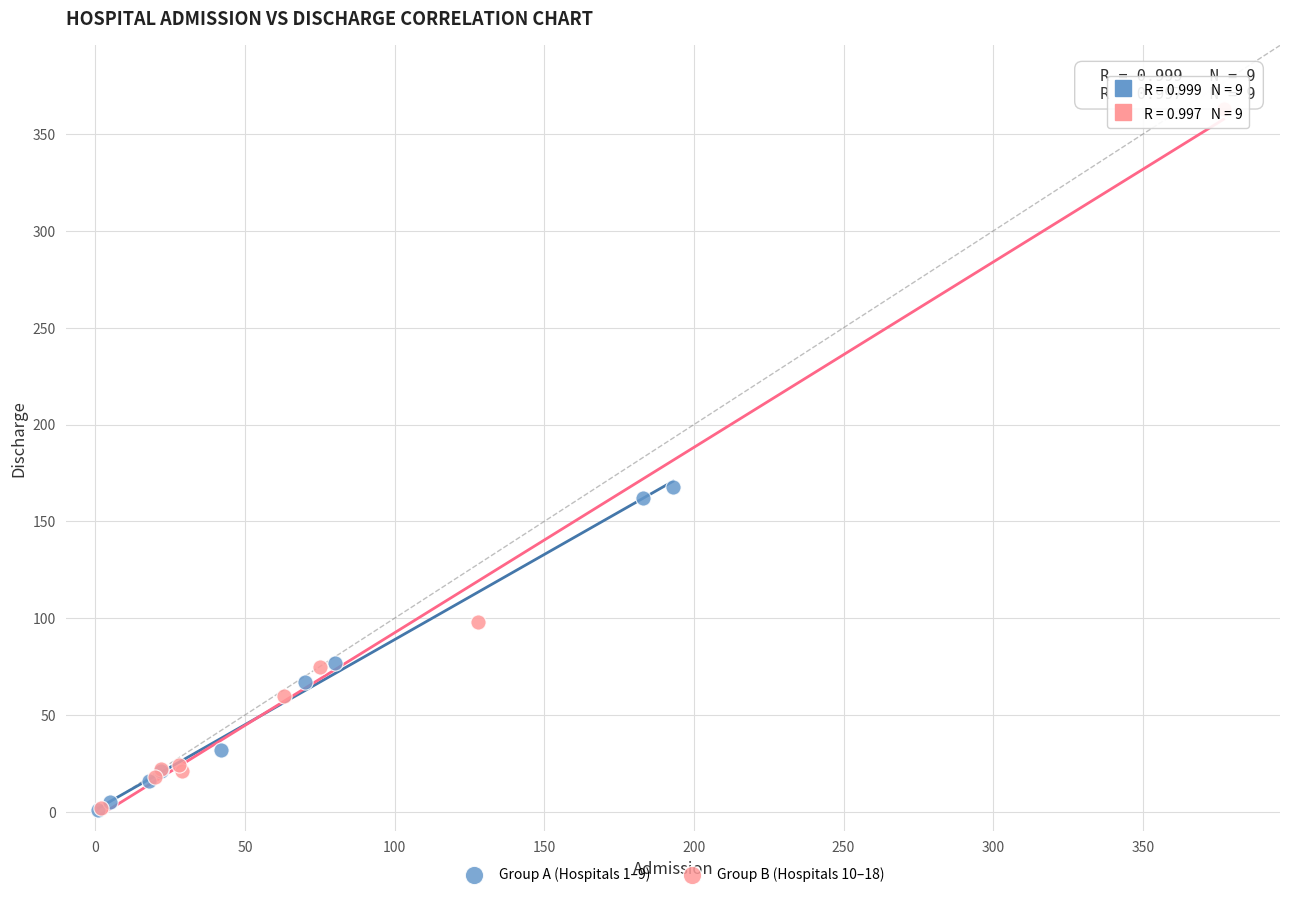

What are all the series names shown in the legend?

Group A (Hospitals 1–9), Group B (Hospitals 10–18)